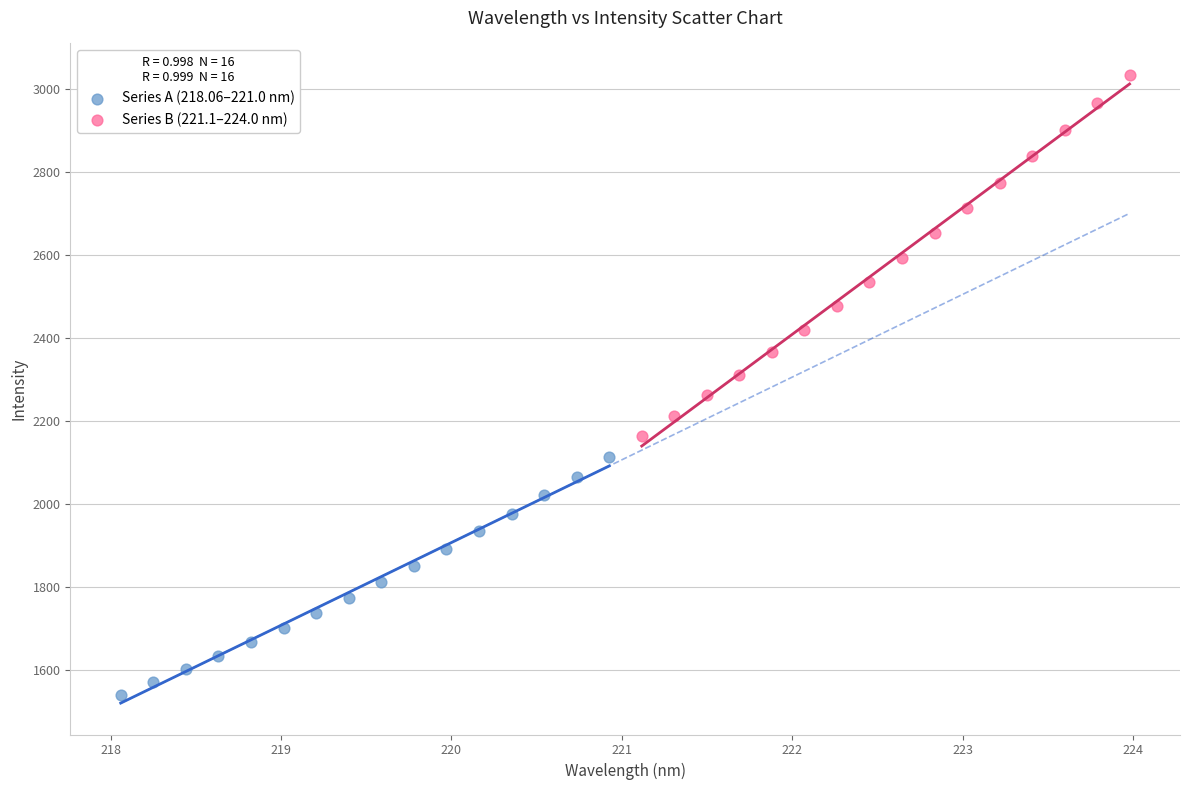

Which series reaches the minimum Y coordinate?

Series A (218.06–221.0 nm)